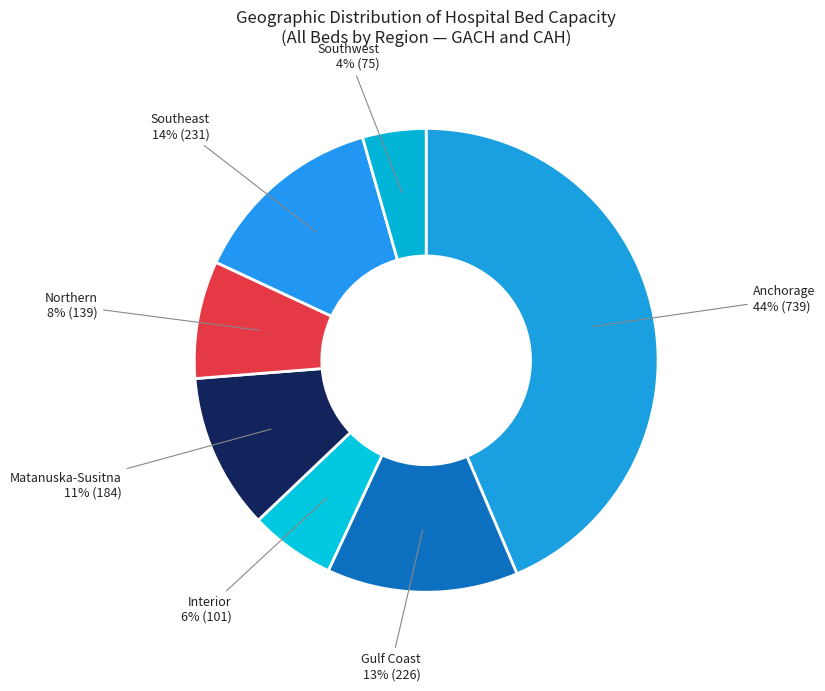

Which has a higher value, Matanuska-Susitna or Interior?

Matanuska-Susitna